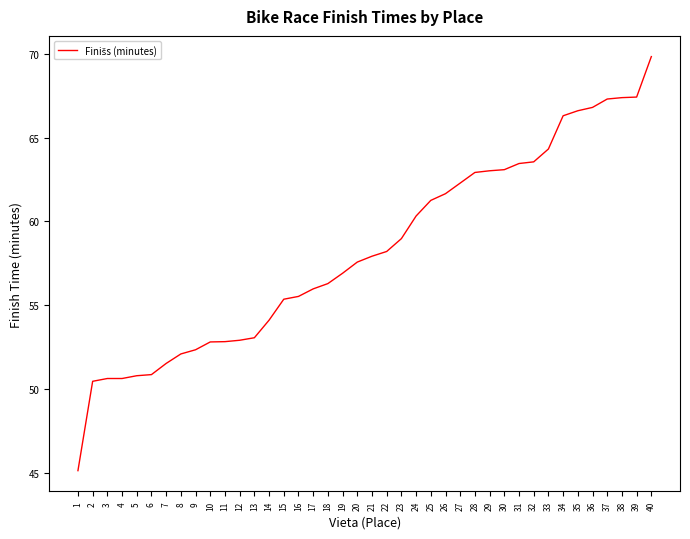

At which category does the chart reach its minimum across all series?

1